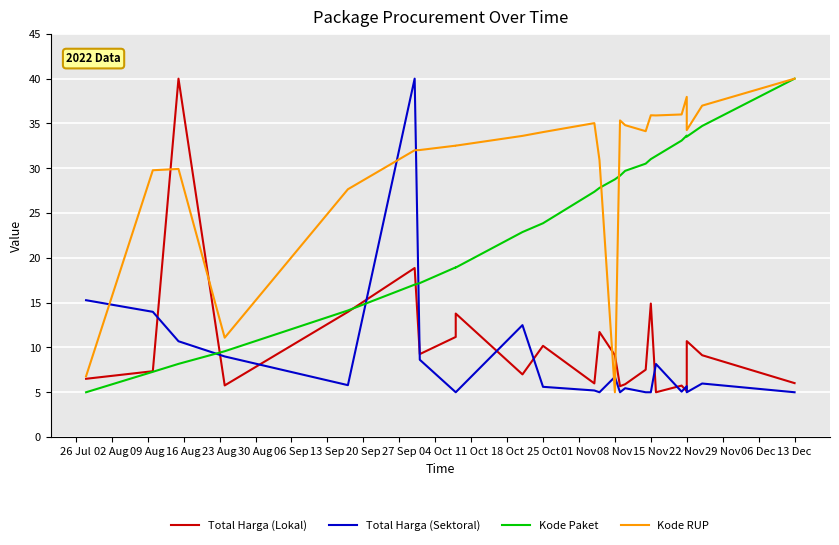

How many interior local peaks does the Total Harga (Sektoral) series have?

7